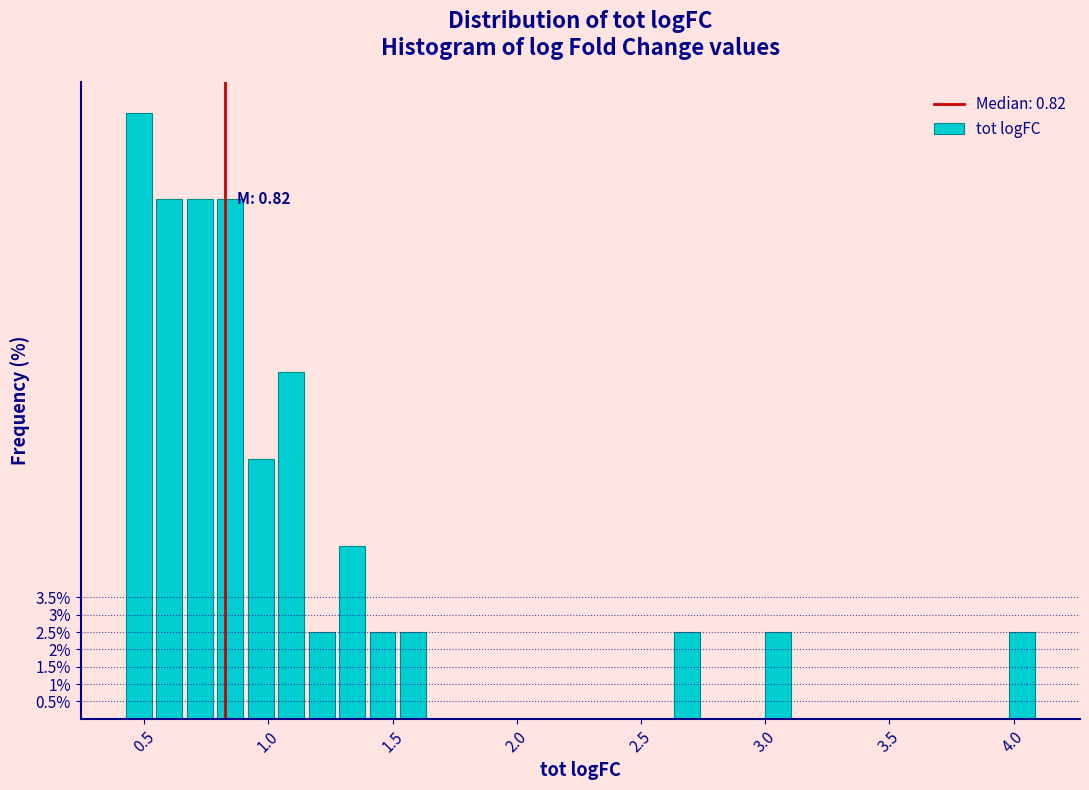

Read against the x-axis, roughly where is the centre of the tallest bar?

0.50